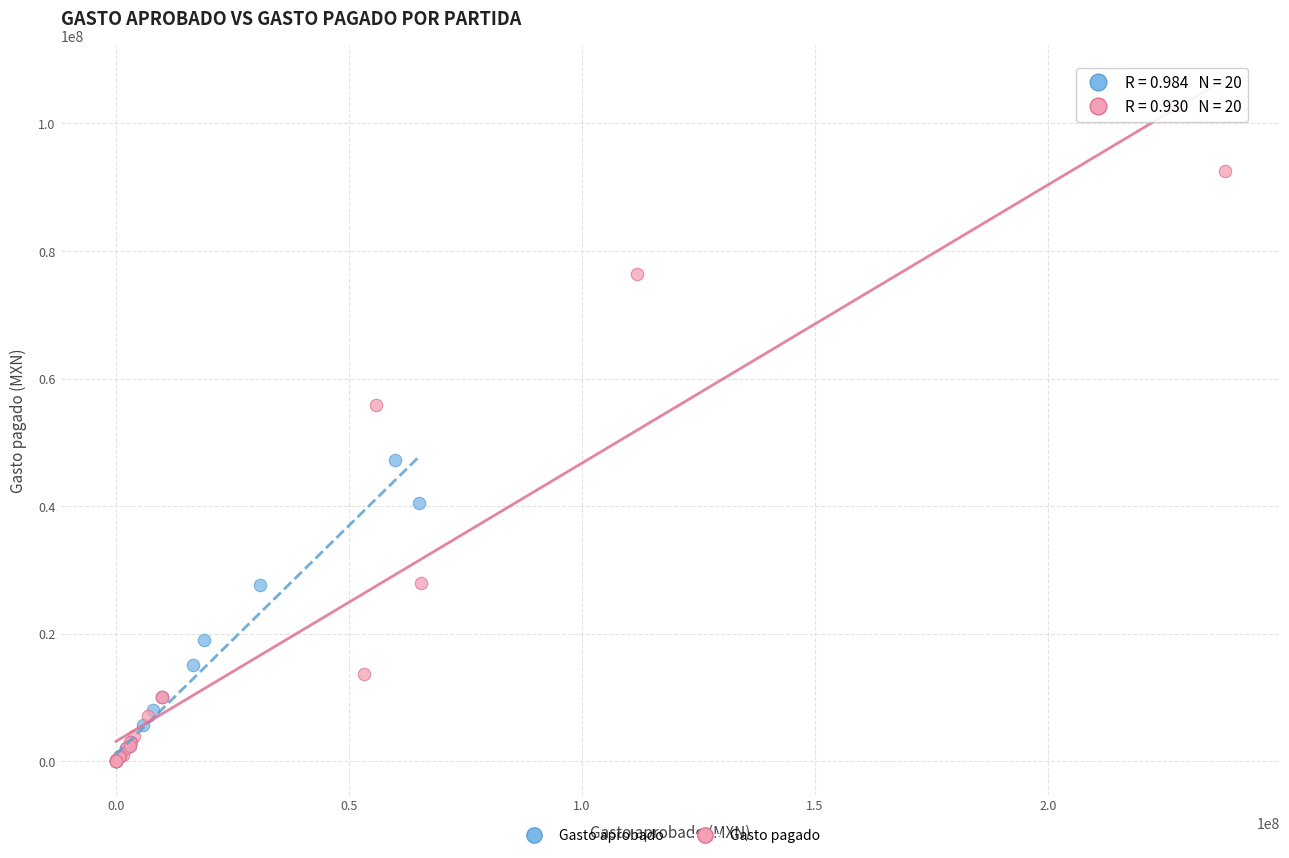

What are all the series names shown in the legend?

Gasto aprobado, Gasto pagado